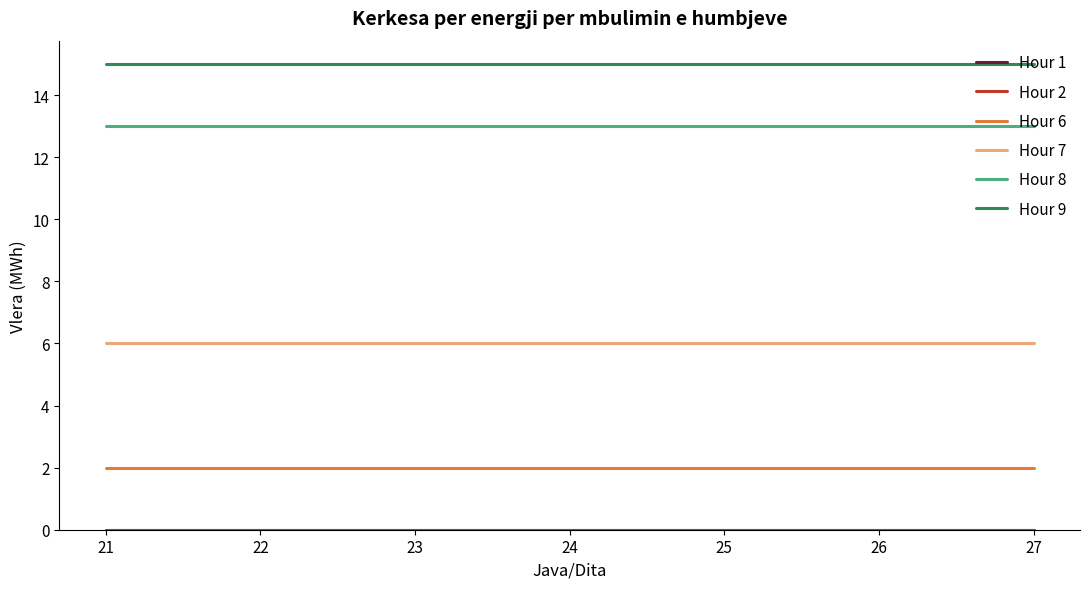

True or false: Hour 1 has more than 2 points higher than both neighbors.

False